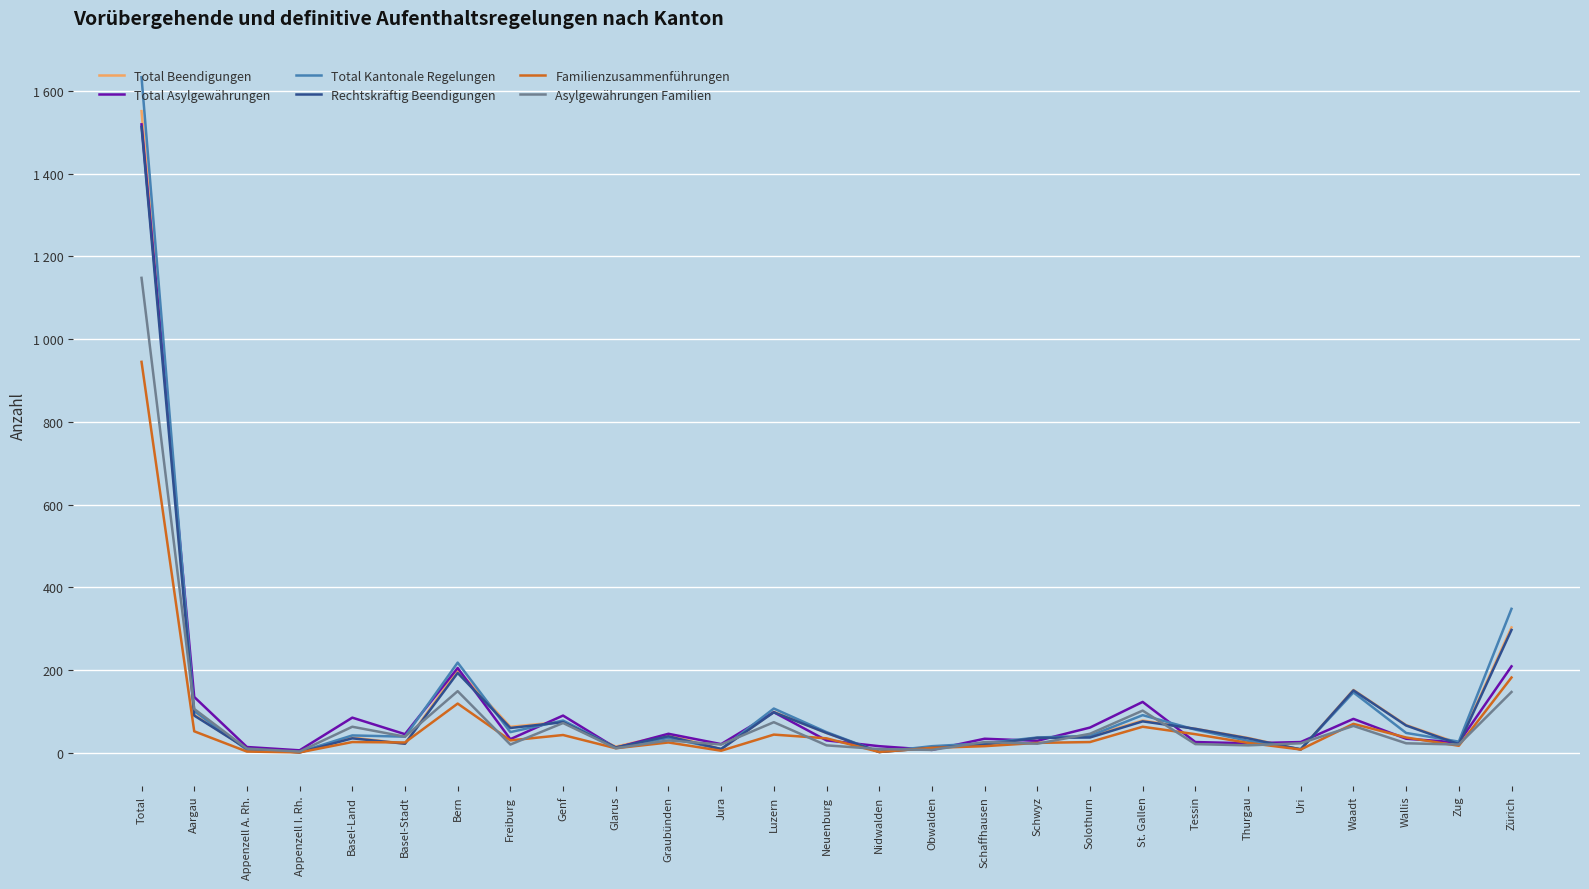

How many interior local peaks does the Total Asylgewährungen series have?

8